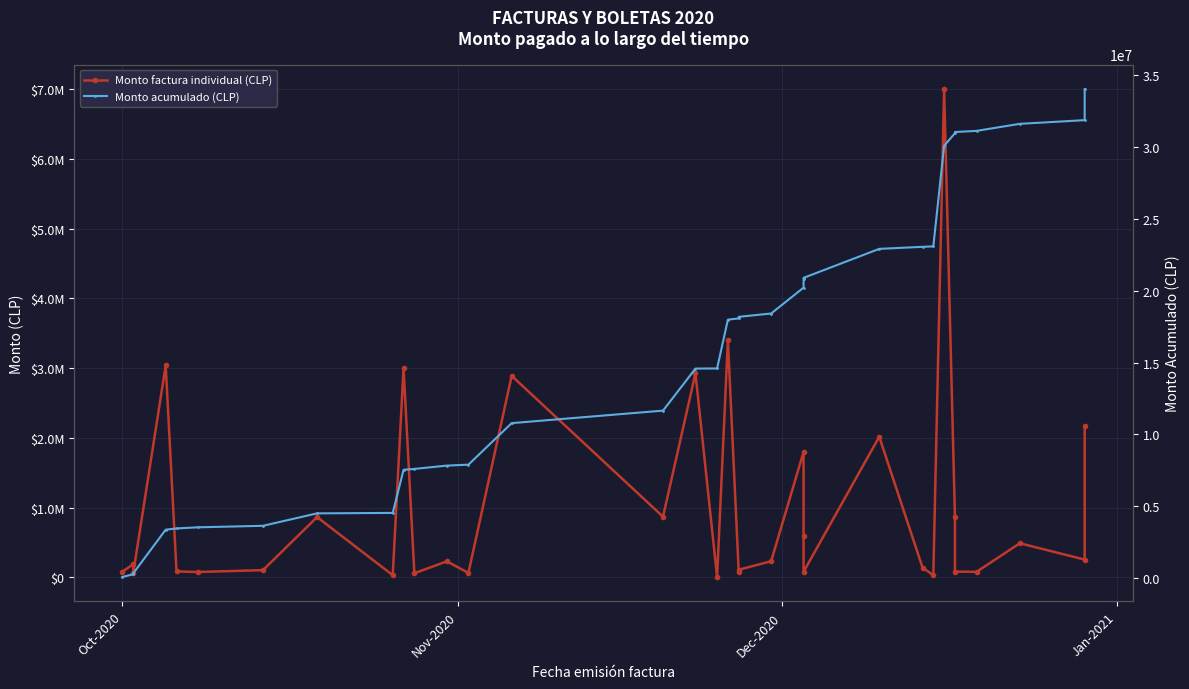

Which series has the largest range (max minus min)?

Monto acumulado (CLP)